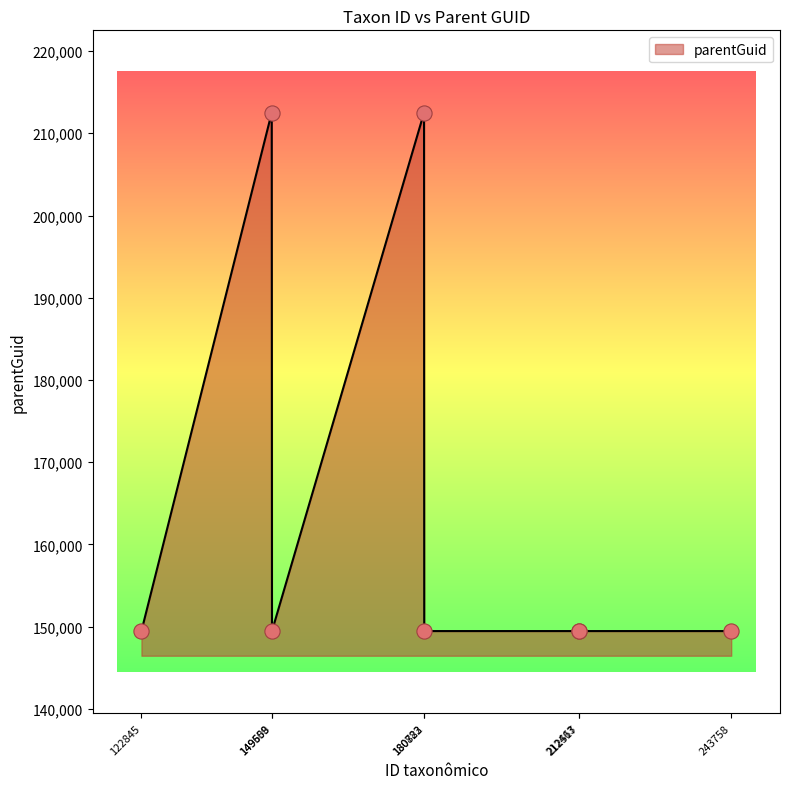

What is the average value?

165233